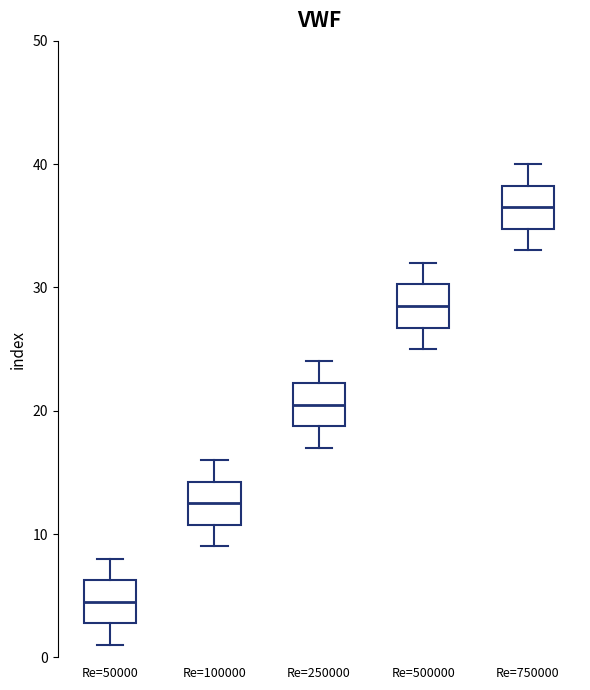

Reading left to right, transcribe this box plot: for each box, give where its median line is, the range the box spans, and where its two whiskers end, as read against the y-axis. The values are not printed on the chart, so give them approximately, as read against the axis.

Re=50000: median 5, box 3 to 6, whiskers 1 to 8
Re=100000: median 13, box 11 to 14, whiskers 9 to 16
Re=250000: median 21, box 19 to 22, whiskers 17 to 24
Re=500000: median 29, box 27 to 30, whiskers 25 to 32
Re=750000: median 37, box 35 to 38, whiskers 33 to 40